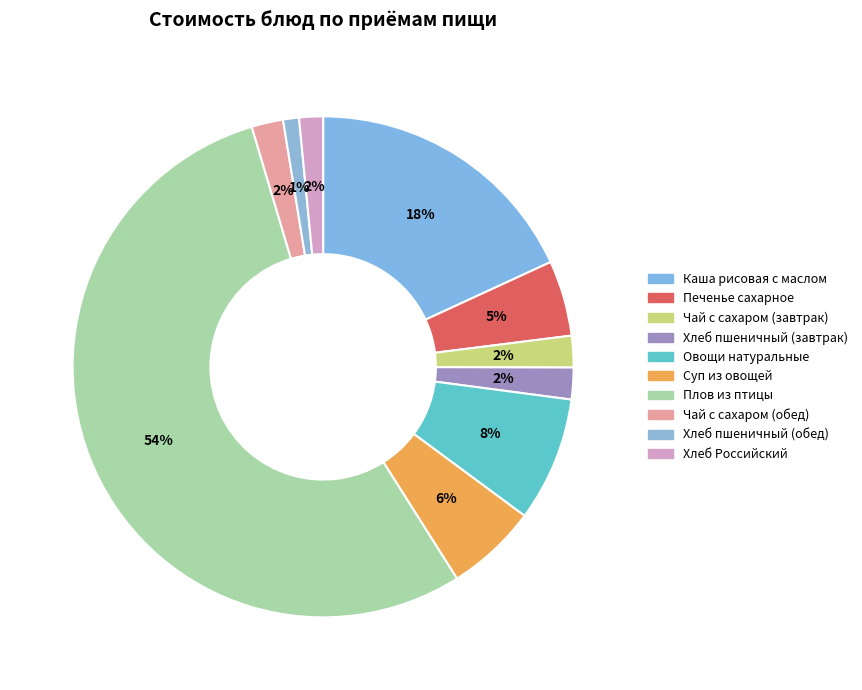

Count the number of slices in the pie.

10